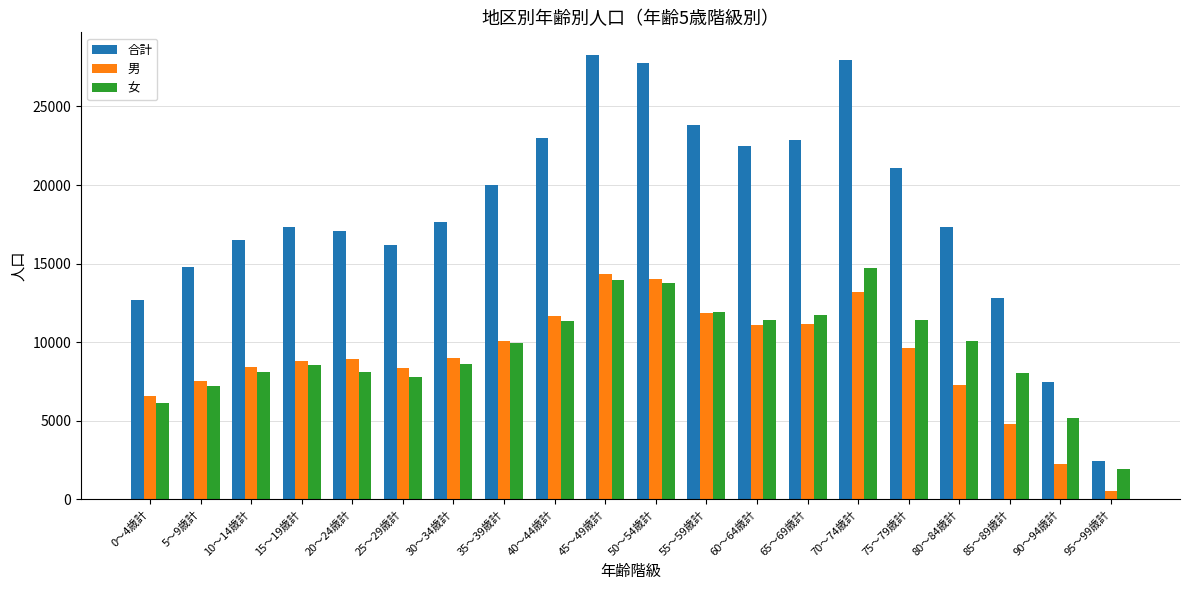

Count the number of categories in the chart.

20